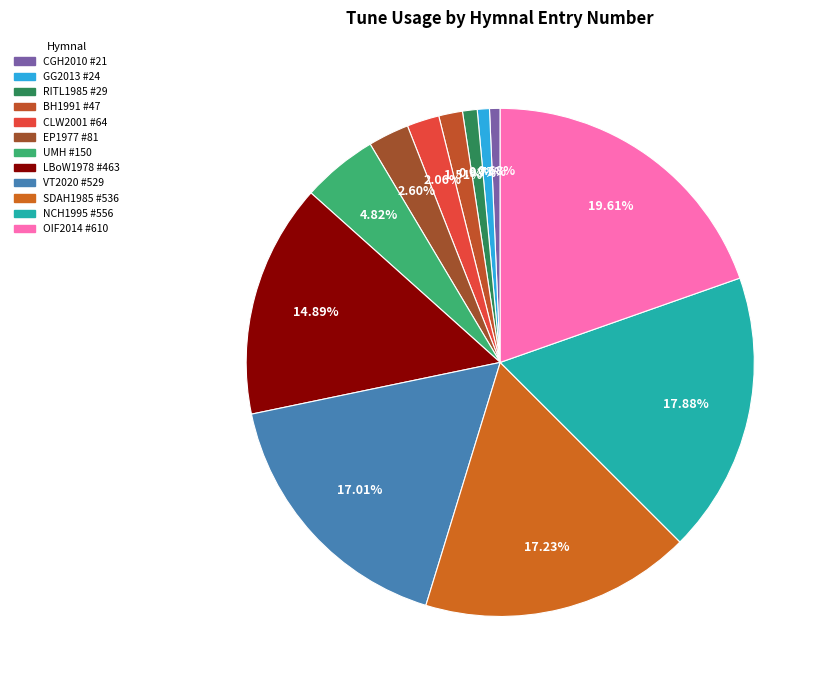

To the nearest percent, what percentage of the pie is BH1991 #47?

2%